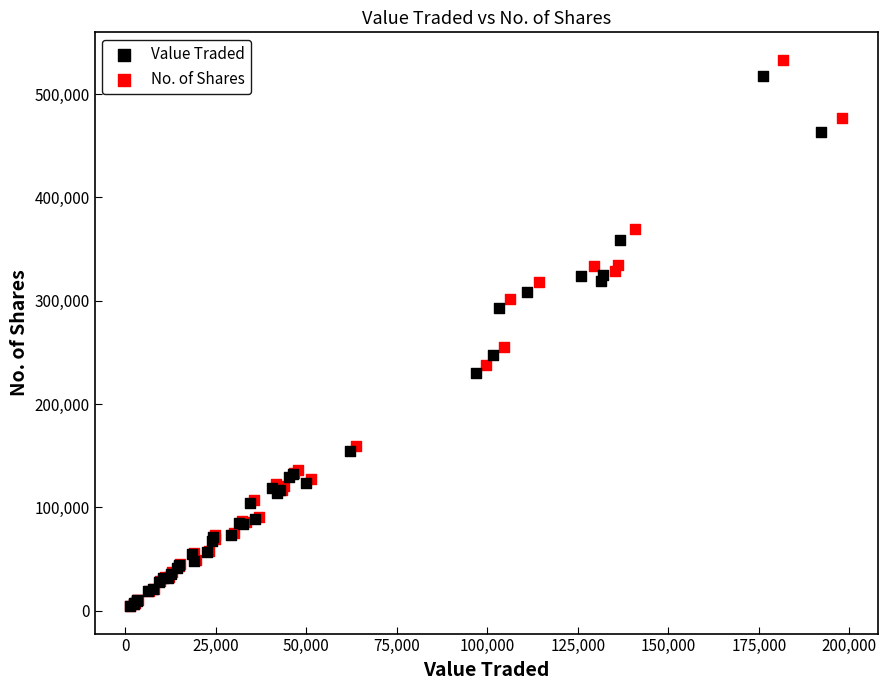

Which series has the widest spread of Y values?

No. of Shares